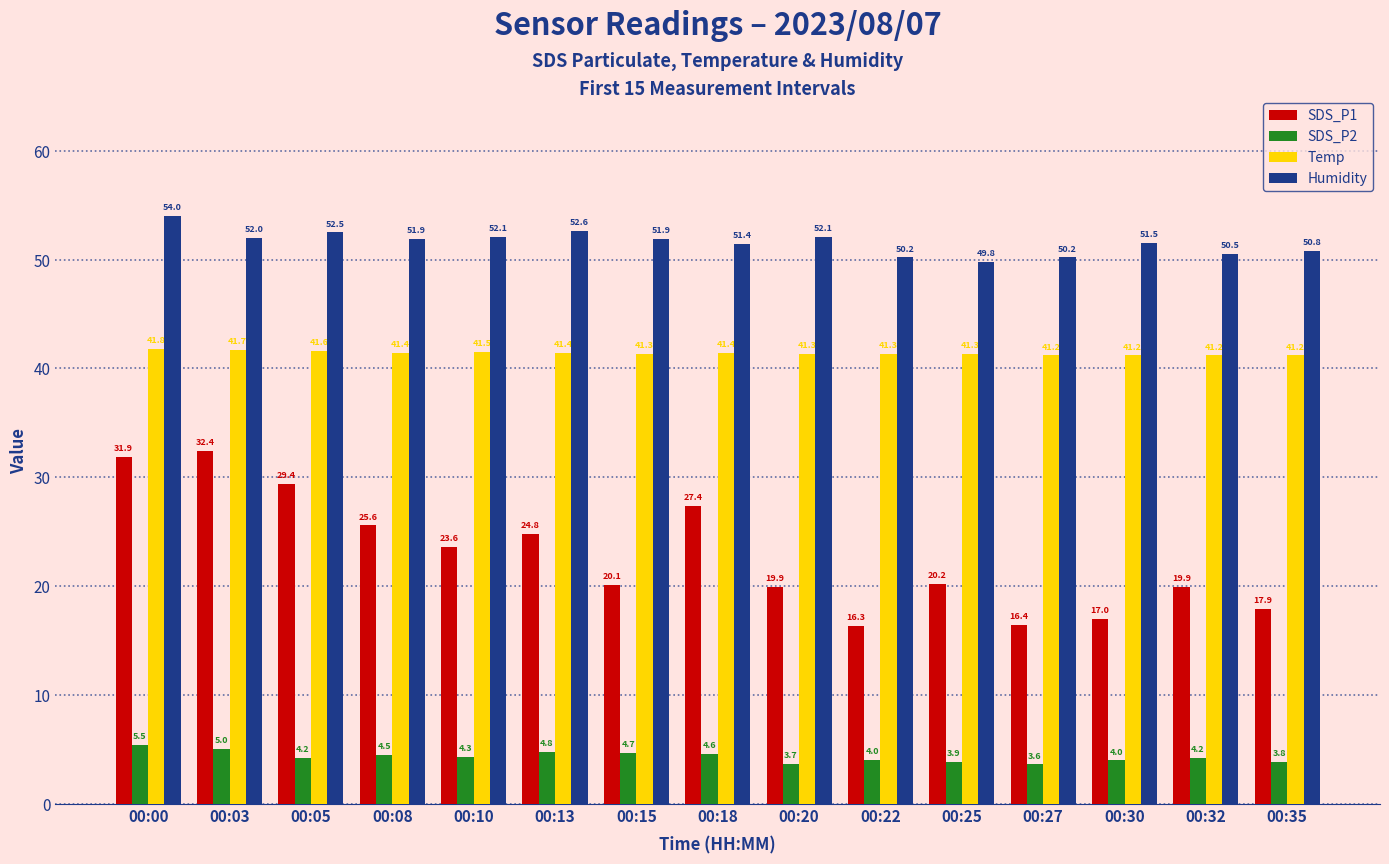

How many series are shown in this chart?

4